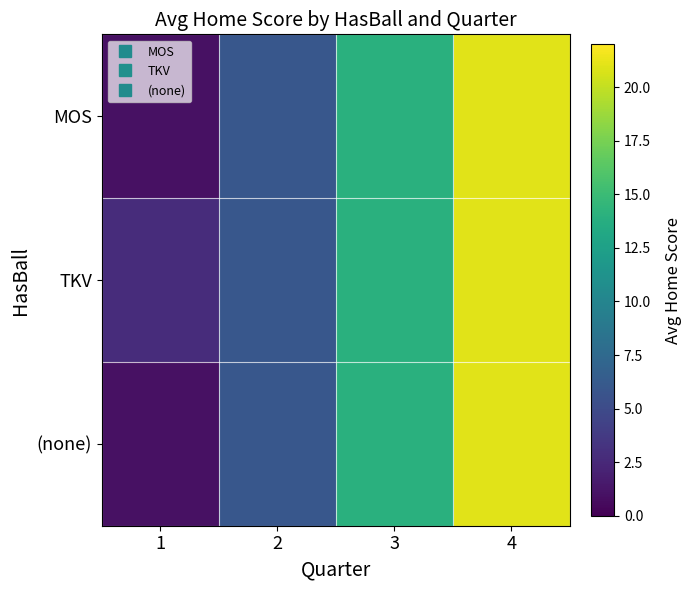

Which has a higher value, 3 or 1?

3